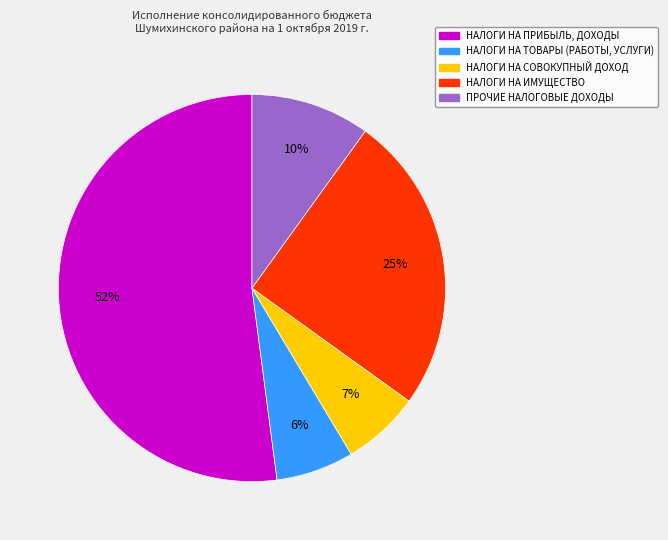

How many segments does this pie chart have?

5